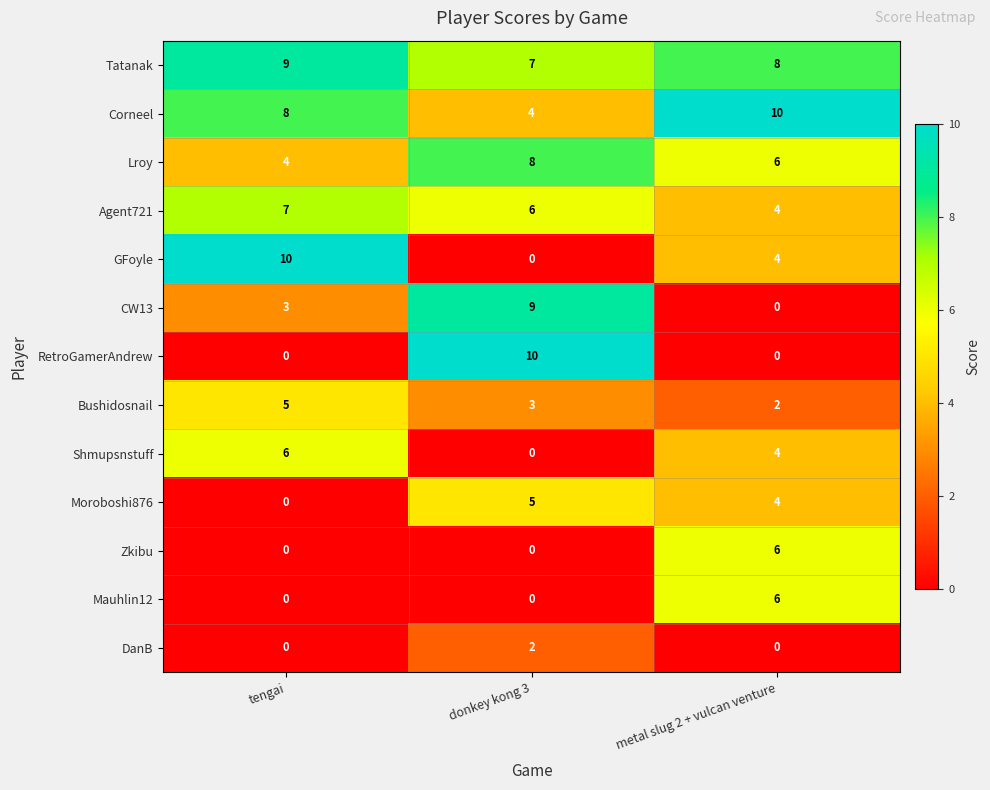

List the labels in order of Tatanak value, largest first.

tengai, metal slug 2 + vulcan venture, donkey kong 3